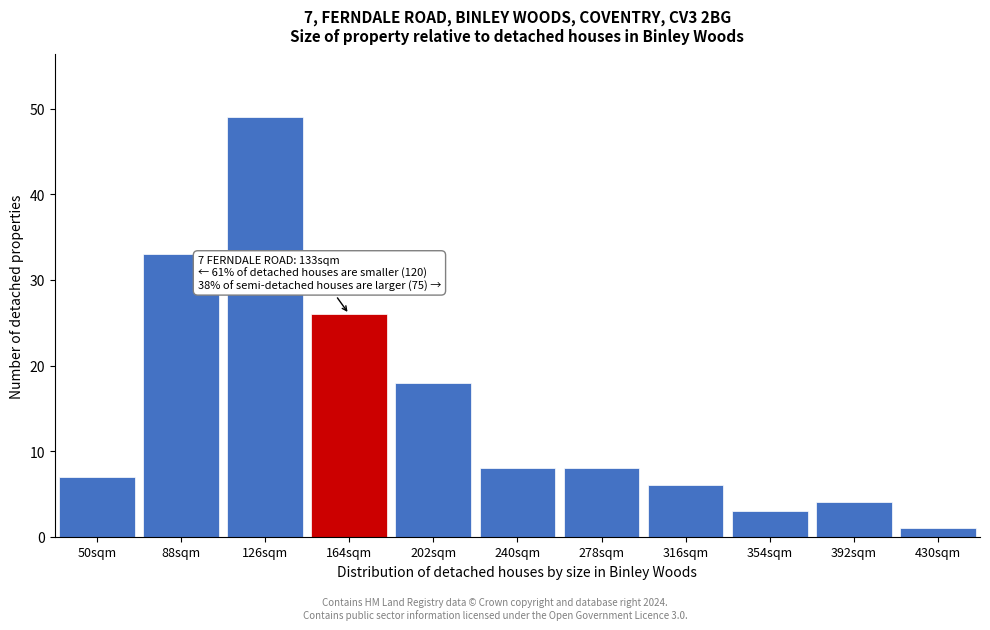

Reading right to left, list all the values displayed in this chart.

430sqm=1	392sqm=4	354sqm=3	316sqm=6	278sqm=8	240sqm=8	202sqm=18	164sqm=26	126sqm=49	88sqm=33	50sqm=7